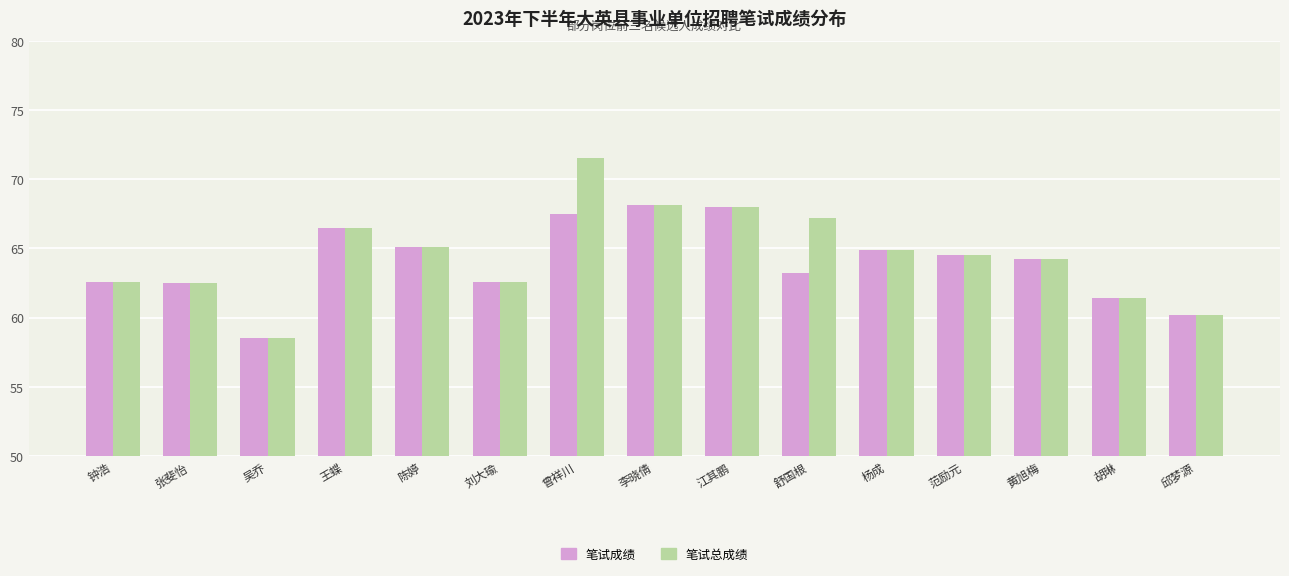

What is the label of the 9th bar from the left?

江其鹏